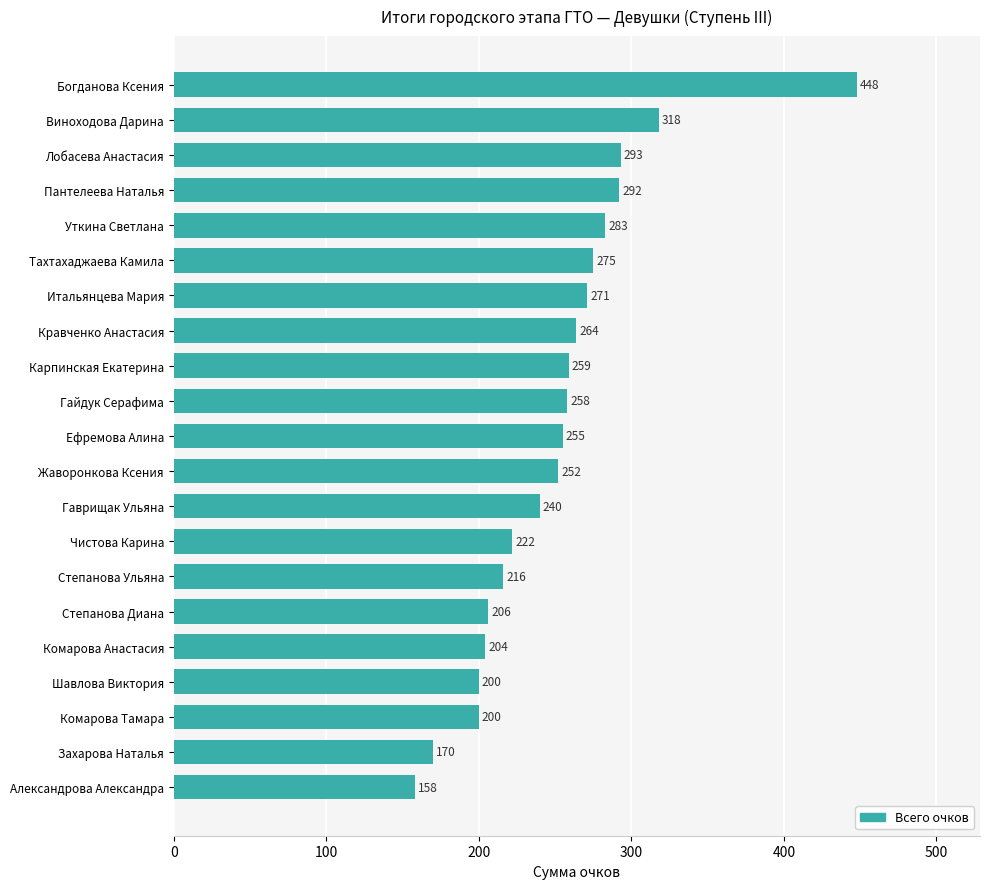

The value at Кравченко Анастасия is 264. True or false?

True